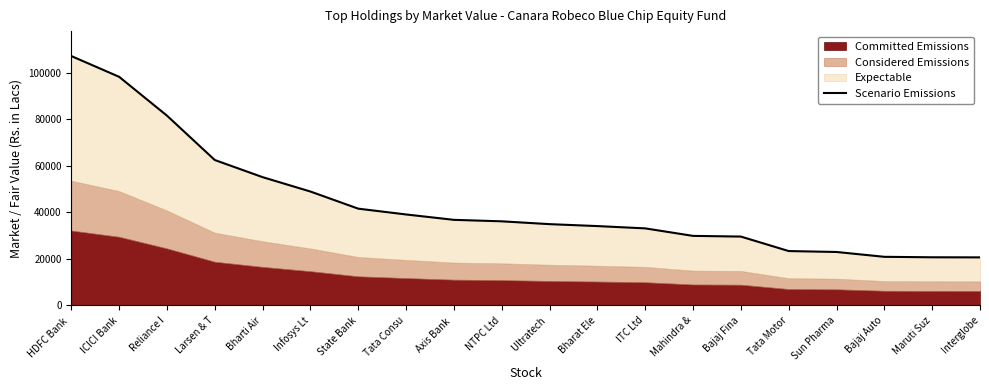

What is the maximum value shown in the chart?

107074.6